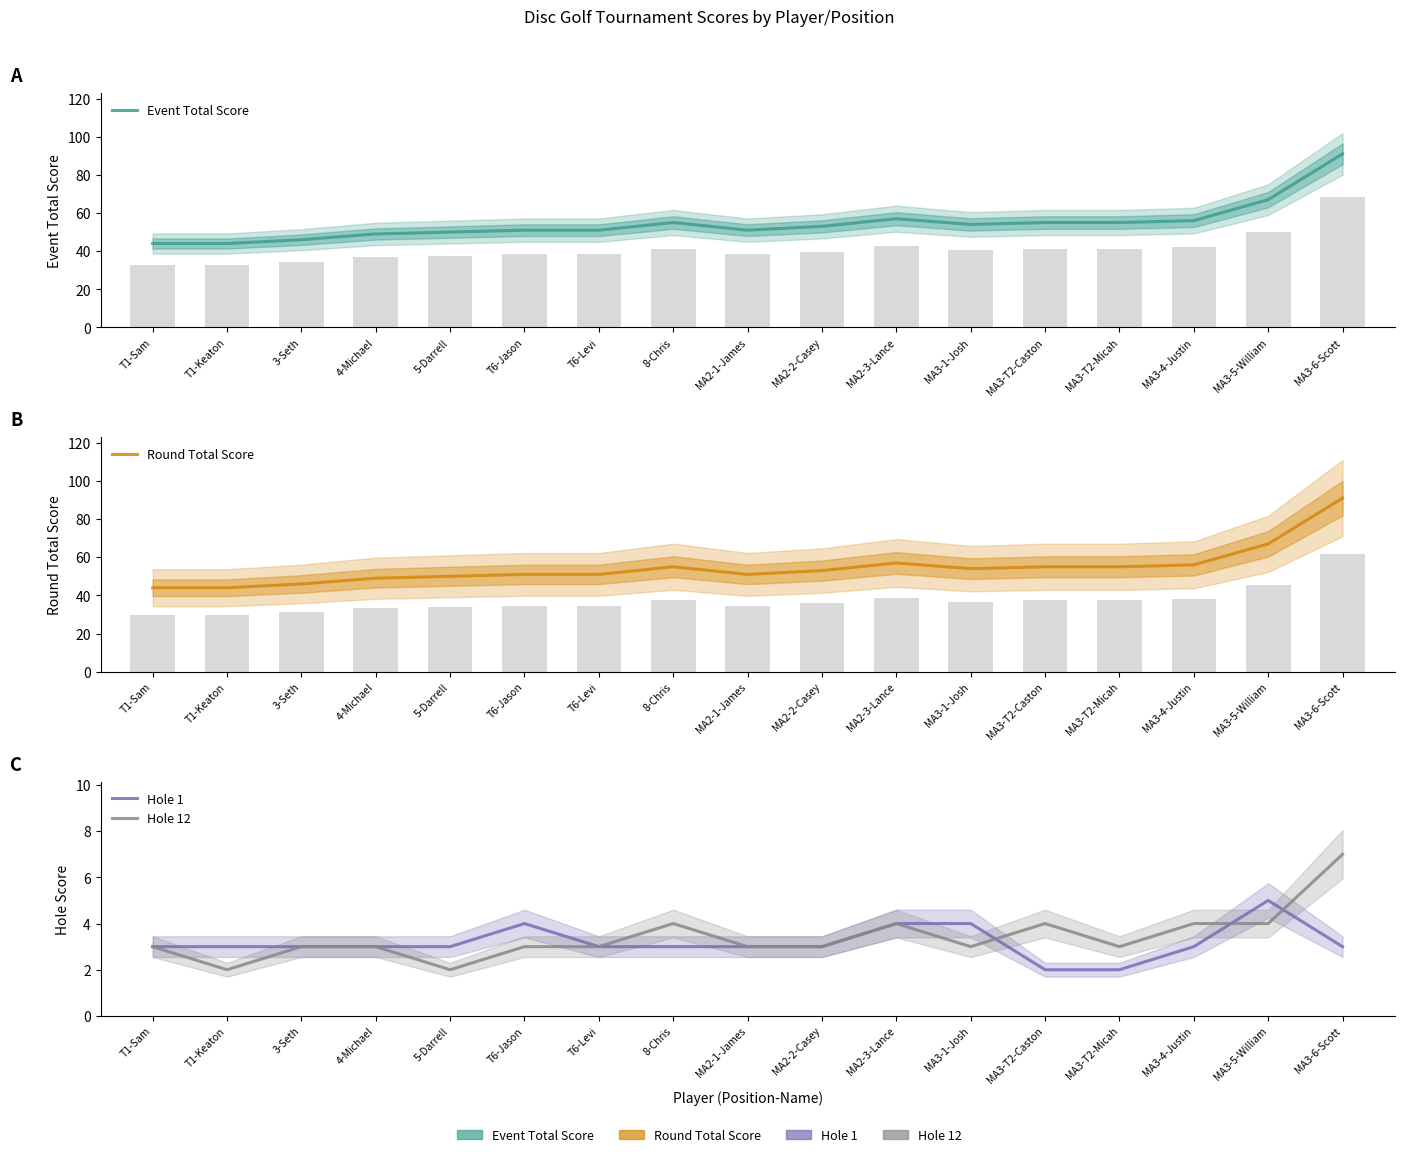

Reading right to left, list all the values displayed in this chart.

Event Total Score: 91	67	56	55	55	54	57	53	51	55	51	51	50	49	46	44	44
Round Total Score: 91	67	56	55	55	54	57	53	51	55	51	51	50	49	46	44	44
Hole 1: 3	5	3	2	2	4	4	3	3	3	3	4	3	3	3	3	3
Hole 12: 7	4	4	3	4	3	4	3	3	4	3	3	2	3	3	2	3